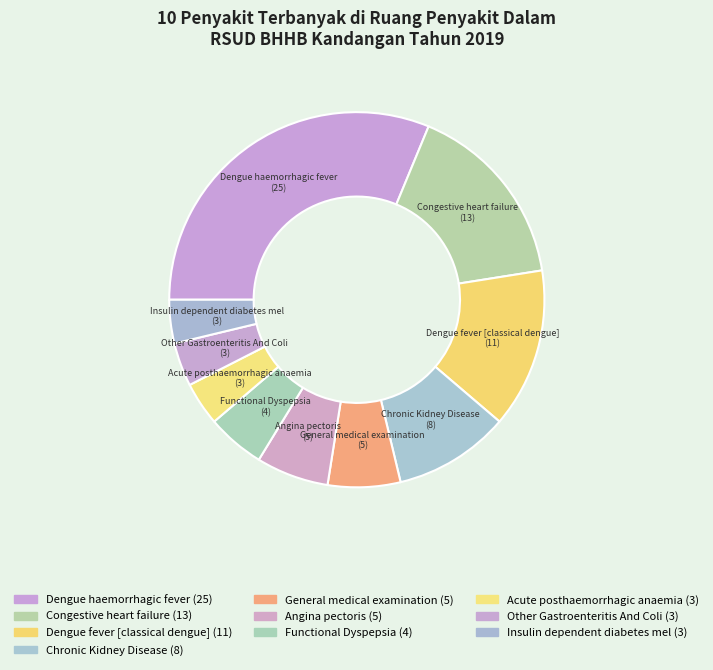

Count the number of slices in the pie.

10